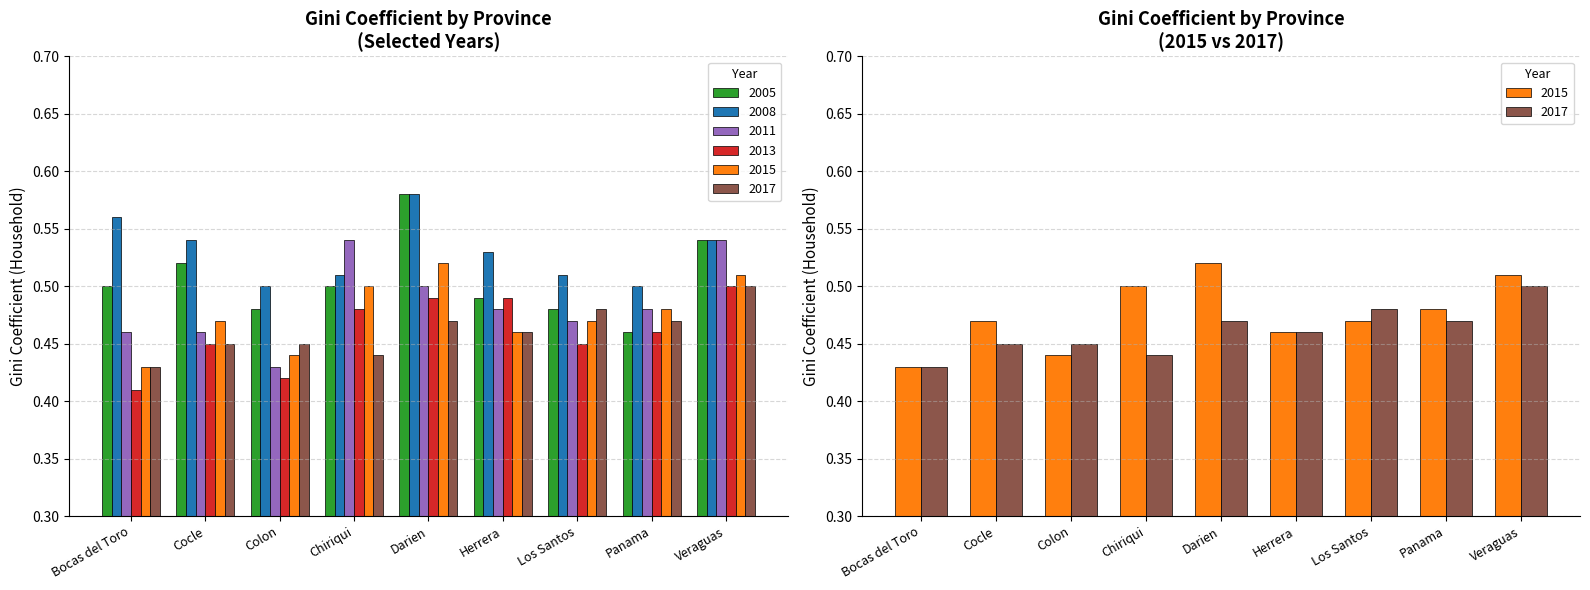

How many bars are there in each group?

6